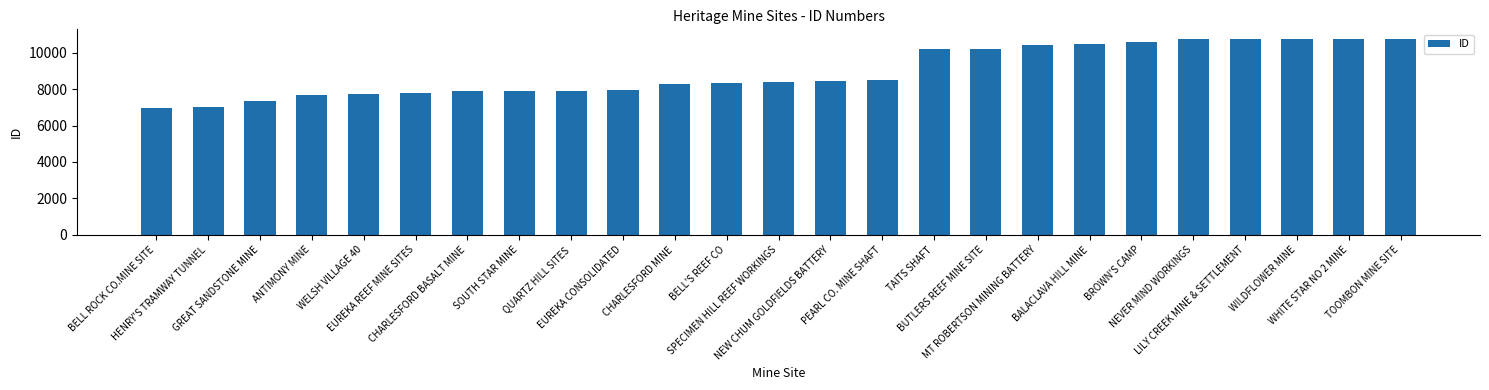

How many distinct data groups are displayed?

1